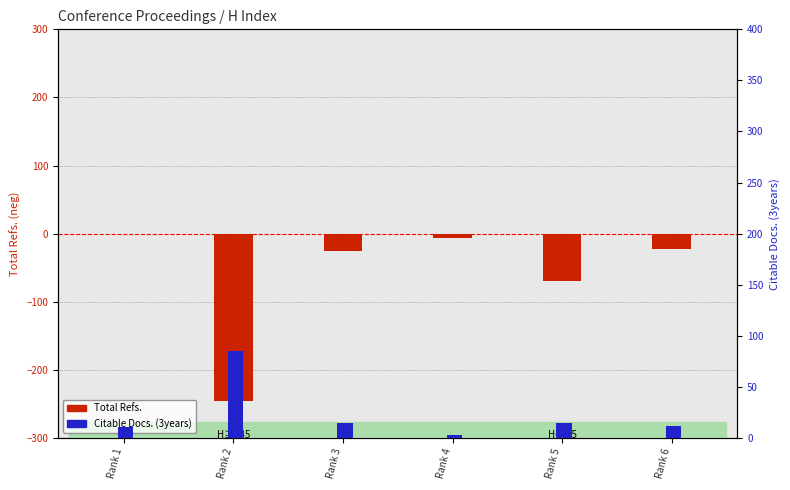

What is the sum of the Citable Docs. (3years) values at Rank 3 and Rank 6?

27